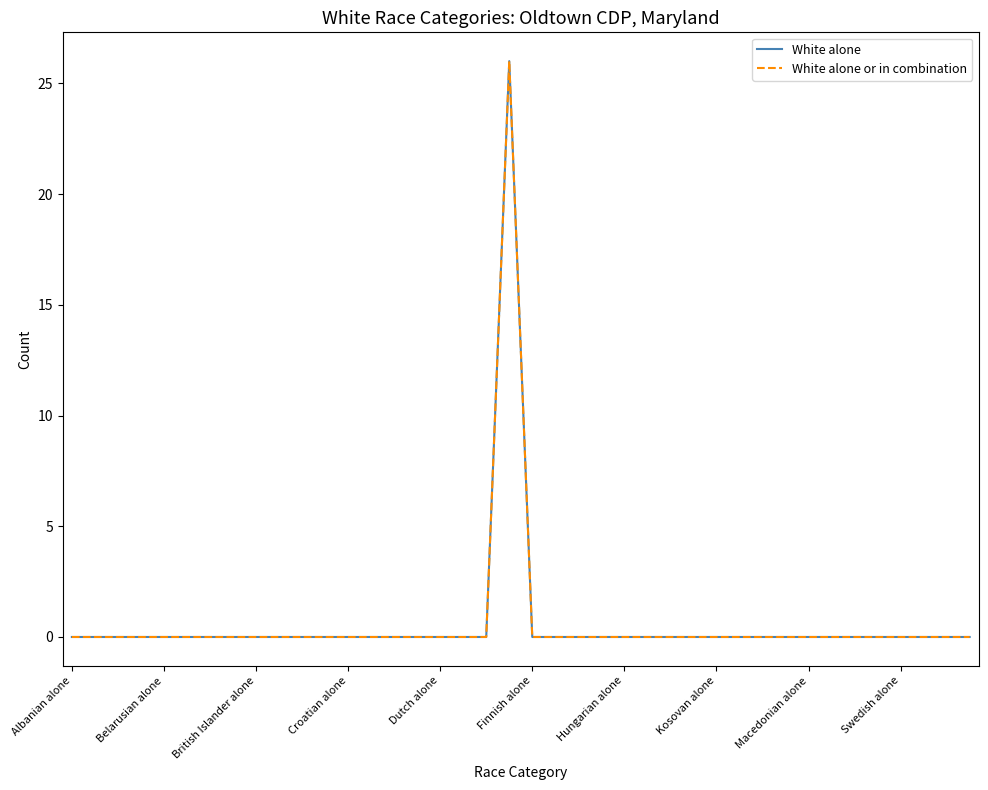

How many interior local peaks does the White alone series have?

1